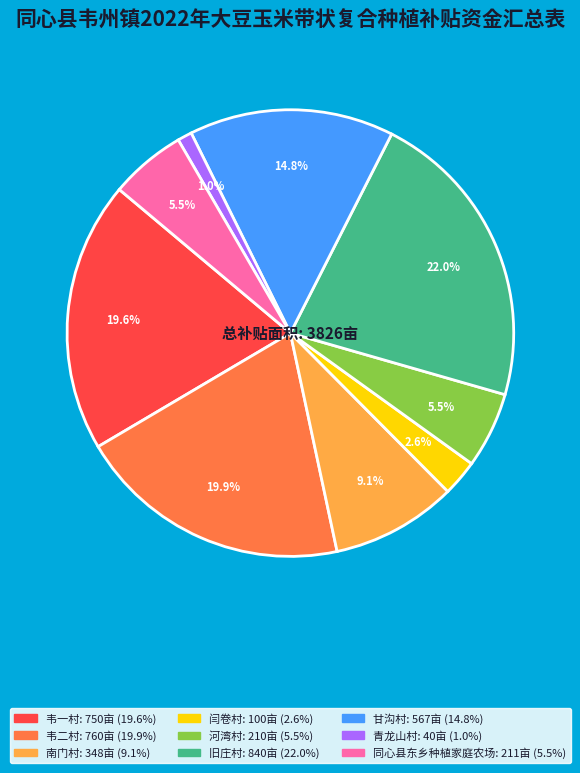

Is 韦二村 the majority of the pie?

No